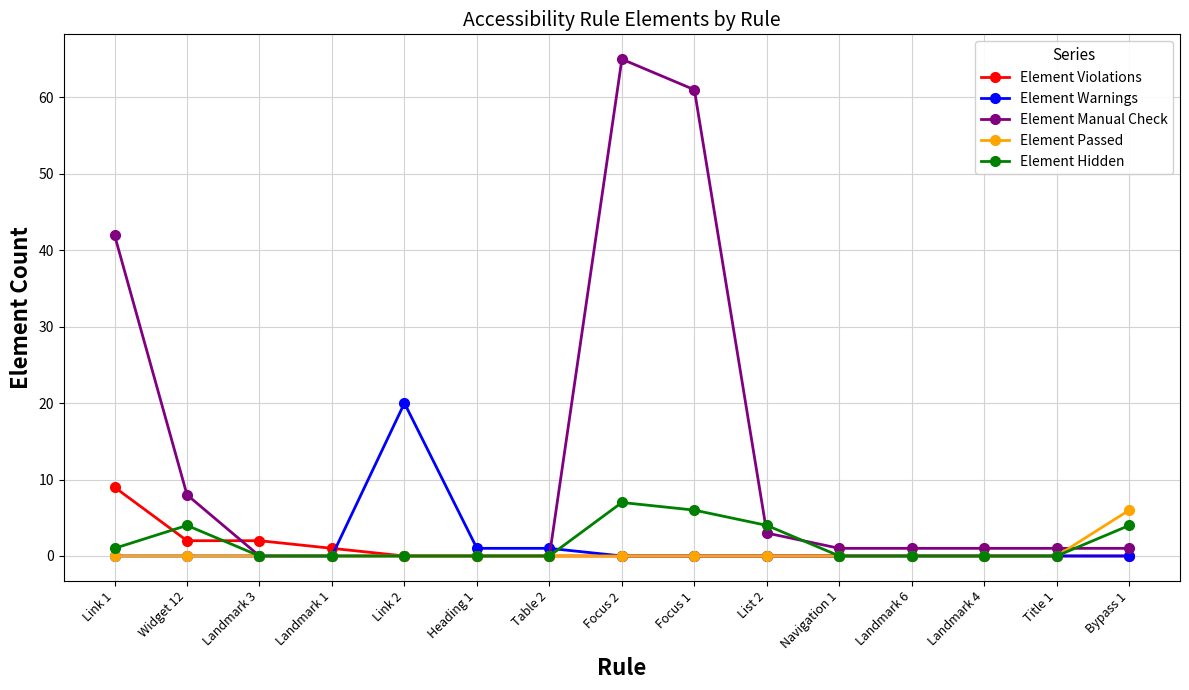

What position from the right is Title 1?

2